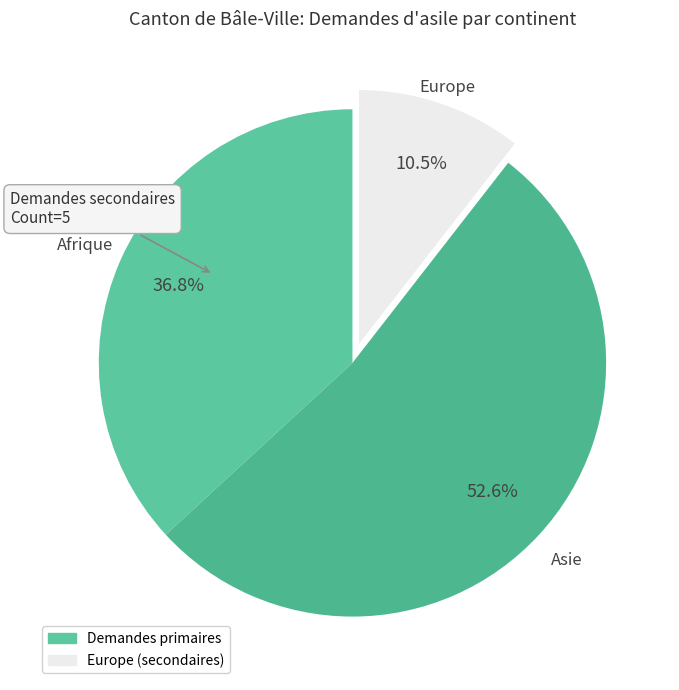

Count the number of slices in the pie.

3